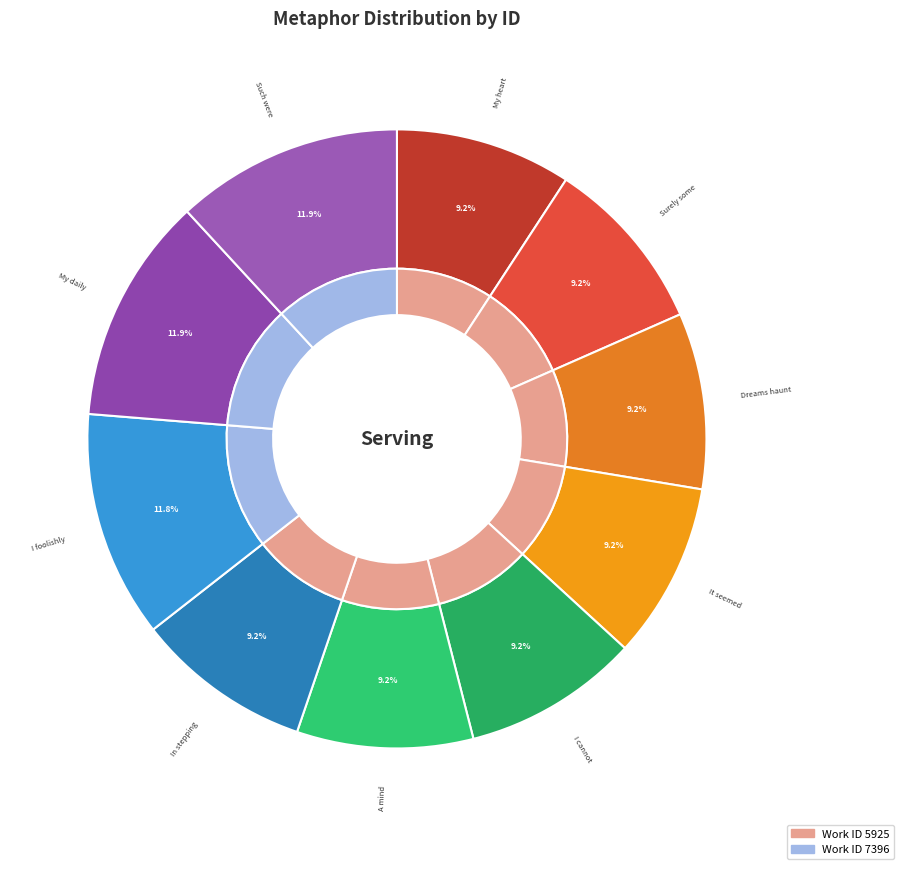

Does any single category account for the majority?

No